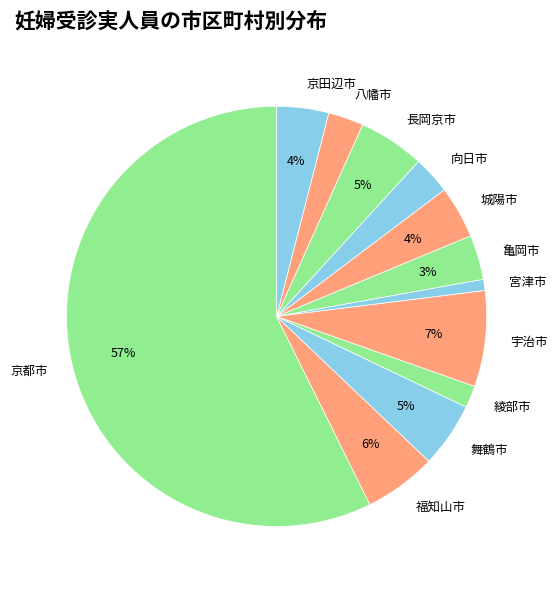

To the nearest percent, what is the average slice percentage?

8%